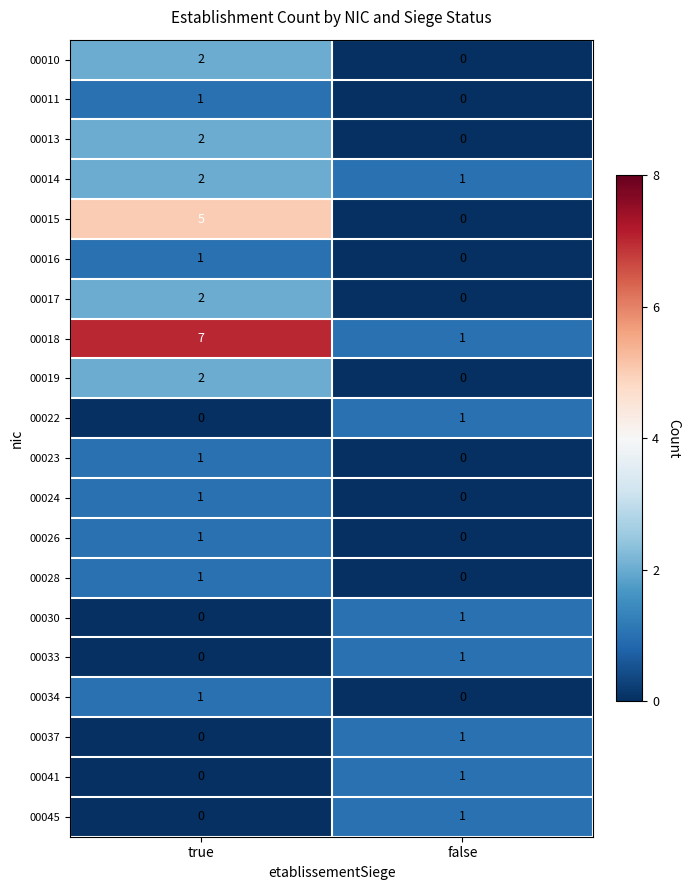

True or false: 00028 has a value of 0 at false.

True